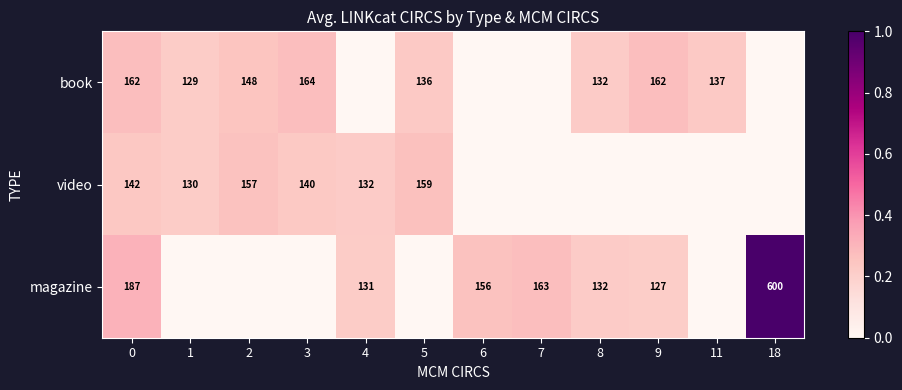

Is it true that book equals 148 at 2?

True